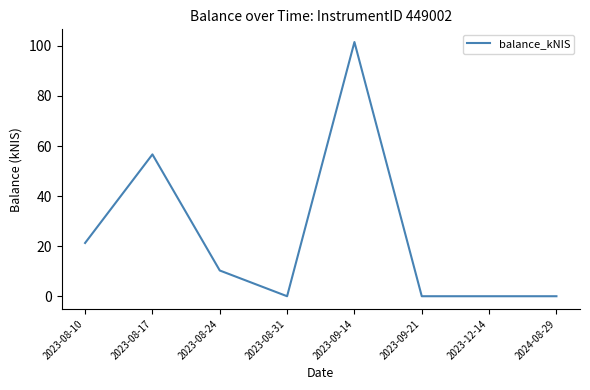

Which has a higher value, 2023-08-10 or 2023-09-21?

2023-08-10